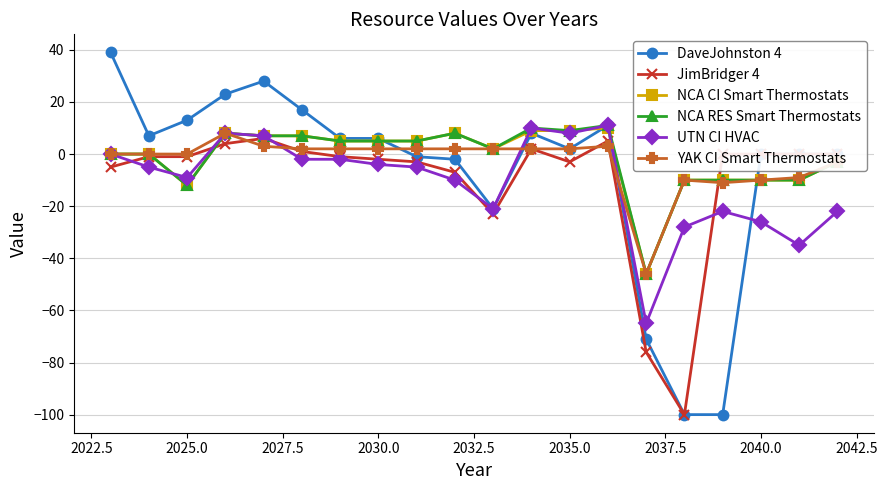

How many lines are shown in the chart?

6